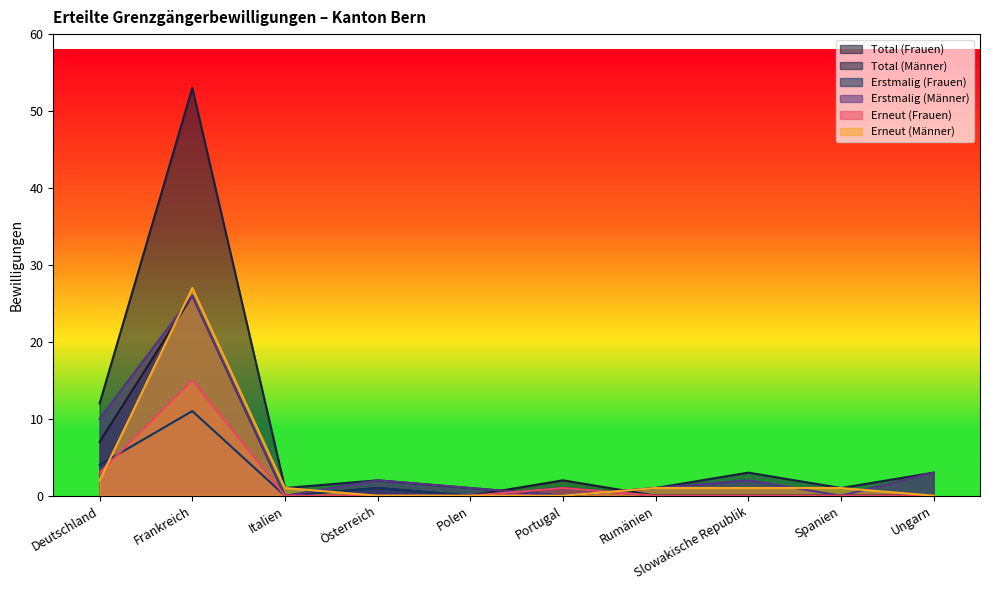

At how many categories does at least one series exceed 6?

2